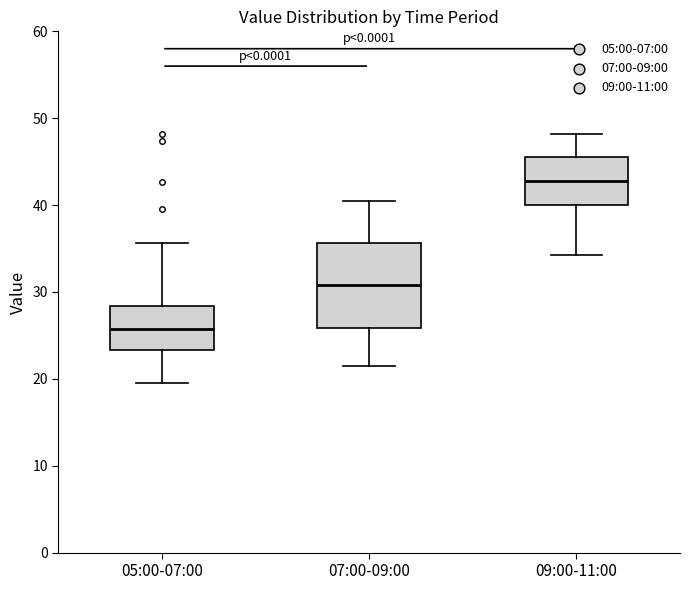

Comparing the boxes themselves (not the whiskers), which one is the tallest?

07:00-09:00